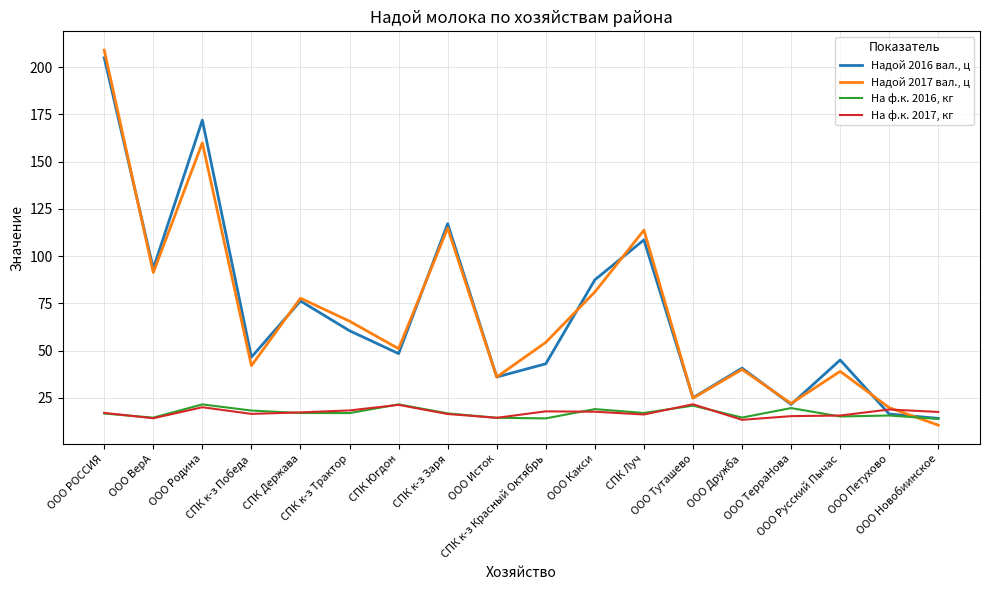

Which series has the largest range (max minus min)?

Надой 2017 вал., ц